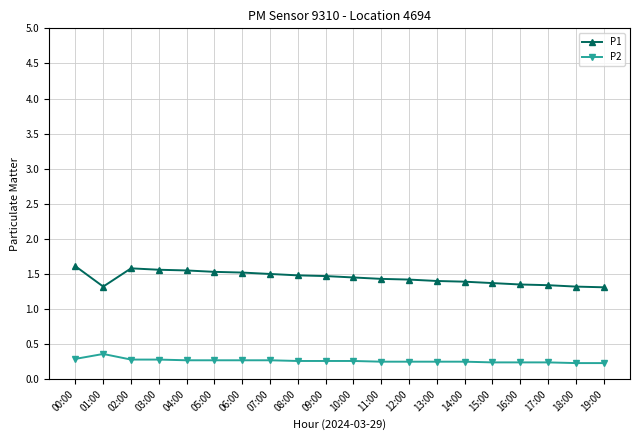

What is the difference between the highest and lowest values at 02:00?

1.3